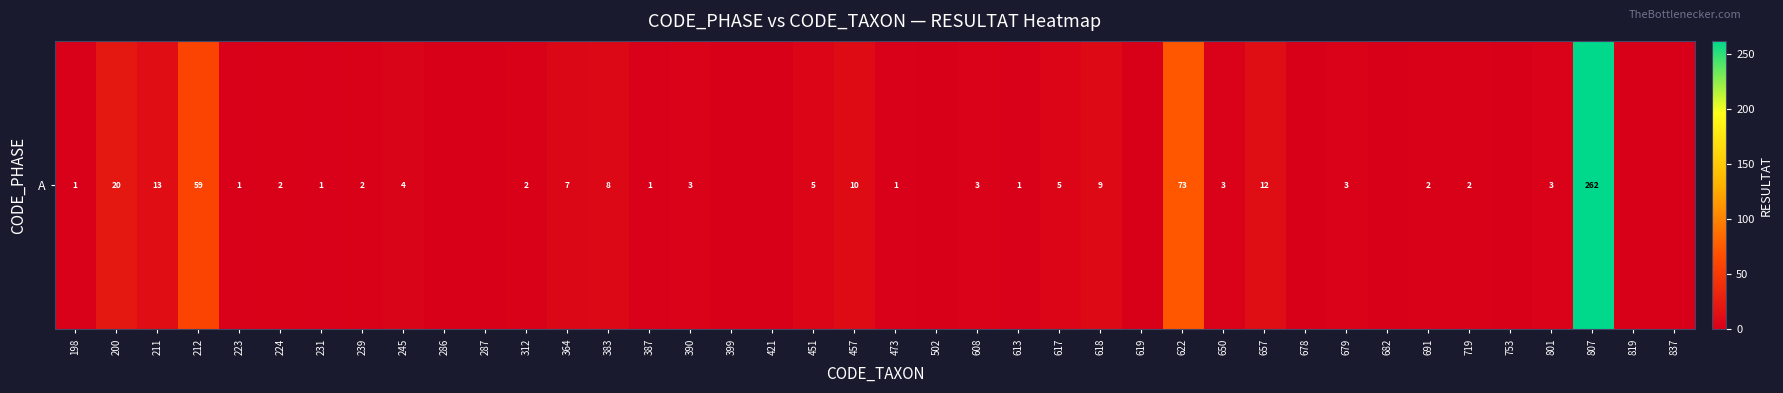

What is the change in value from 231 to 390?

+2